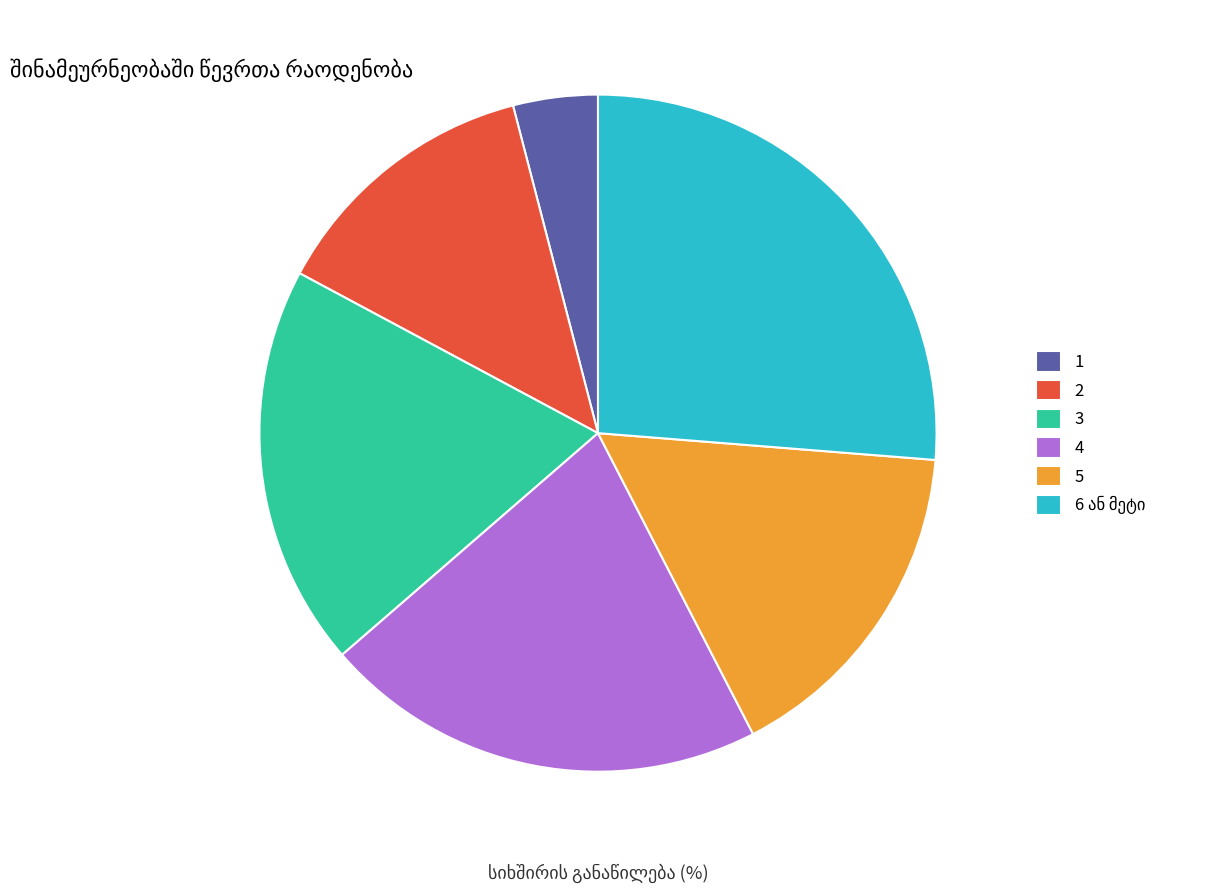

How much of the chart is everything except 4?

78.8%